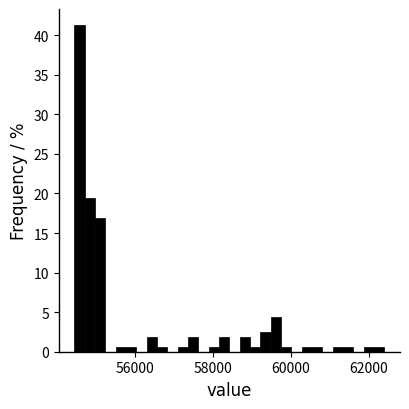

Read against the x-axis, roughly where is the centre of the tallest bar?

54600